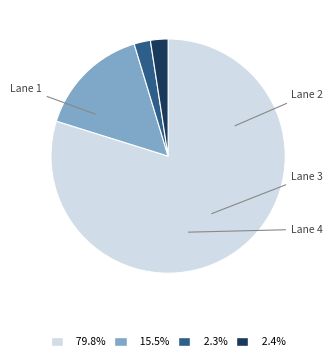

Rank the categories by value from lowest to highest.

Lane 1, Lane 2, Lane 3, Lane 4